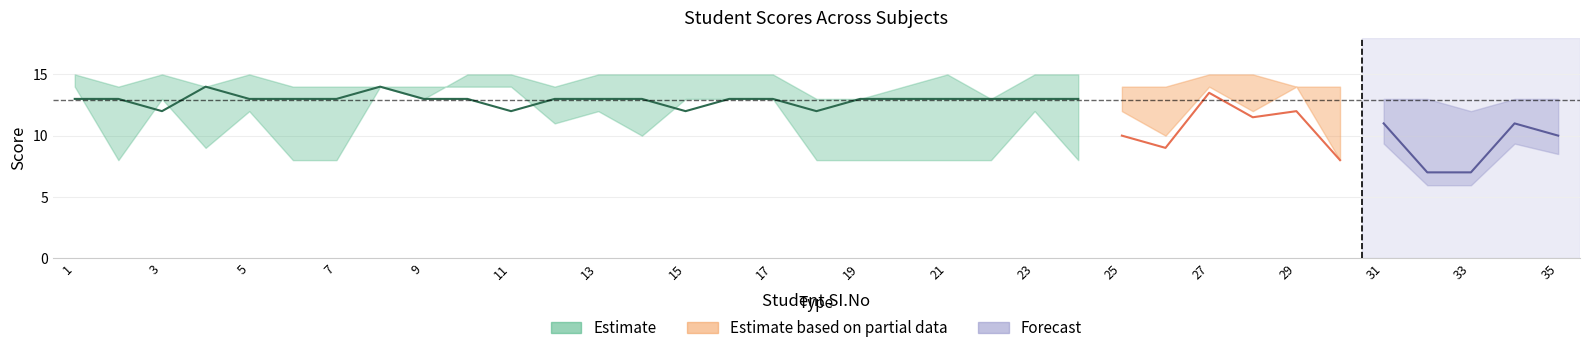

What is the difference between the highest and lowest values at 15?

3